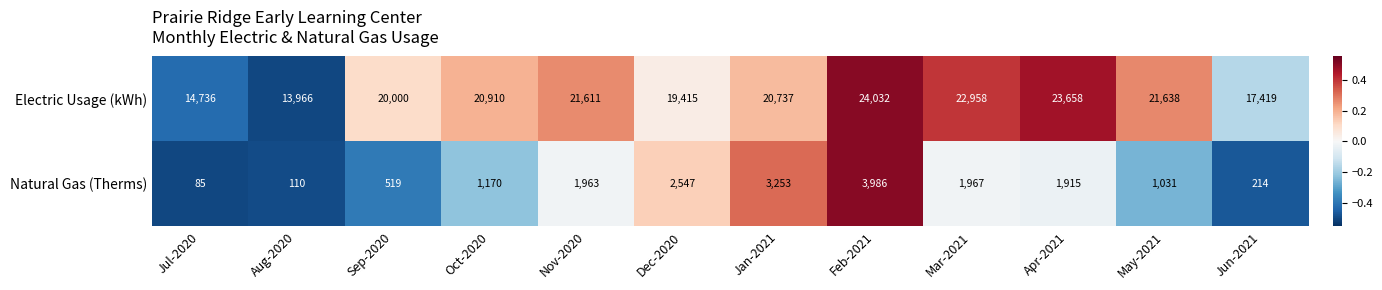

At which category does the chart reach its peak across all series?

Feb-2021